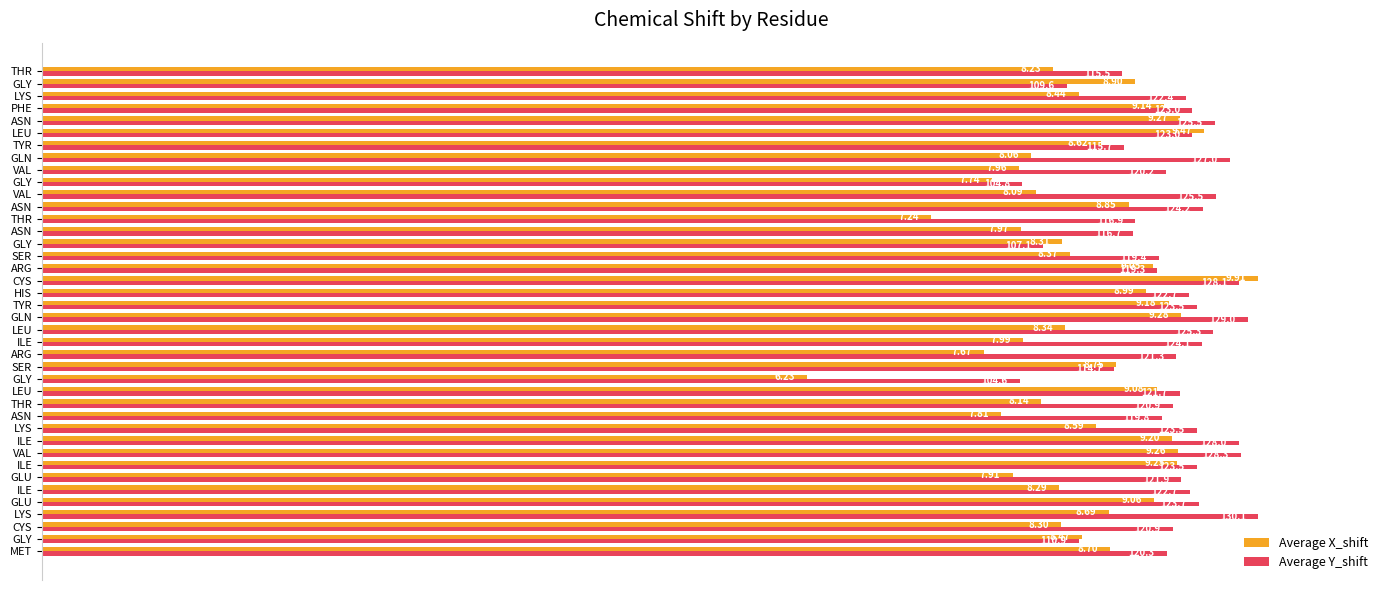

What are all the series names shown in the legend?

Average X_shift, Average Y_shift